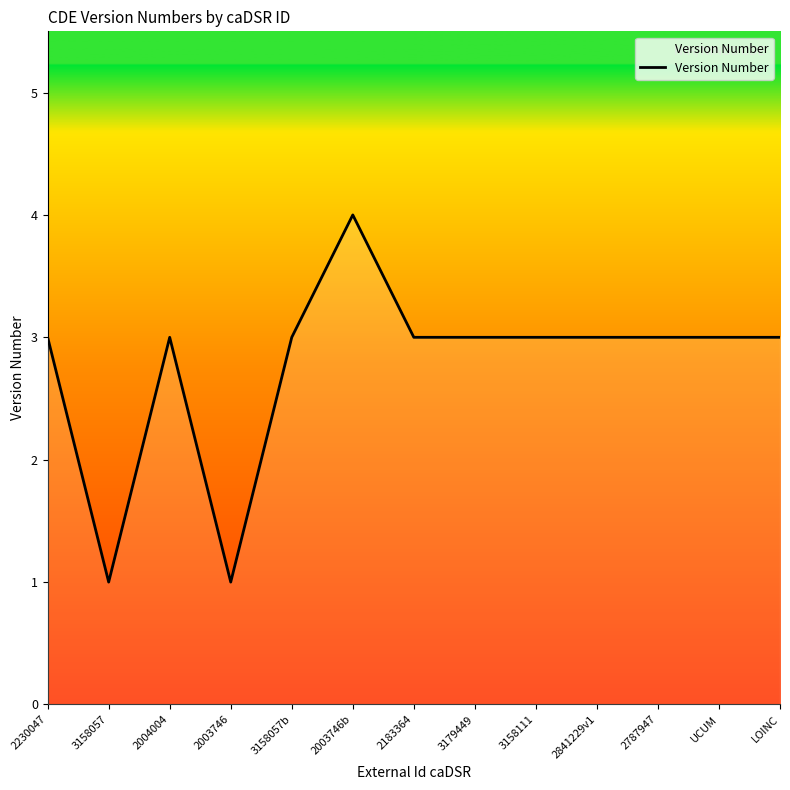

At which category does the data reach its first local valley?

3158057